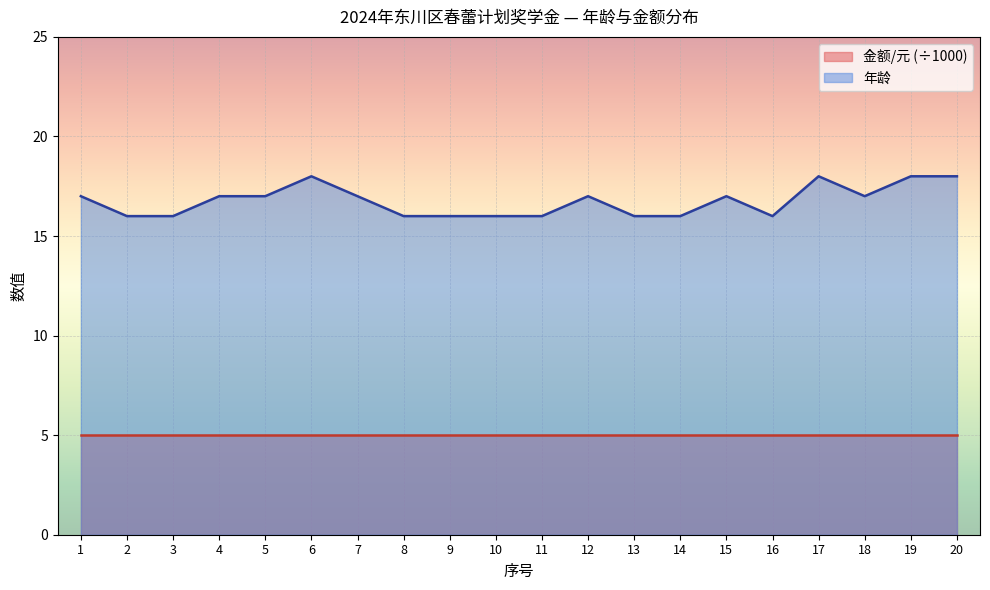

Rank the categories by value from lowest to highest.

2, 3, 8, 9, 10, 11, 13, 14, 16, 1, 4, 5, 7, 12, 15, 18, 6, 17, 19, 20